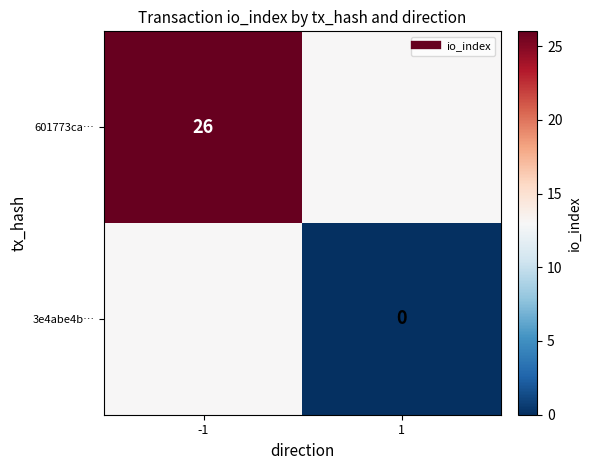

List the series in order of their peak value, highest first.

601773ca…, 3e4abe4b…